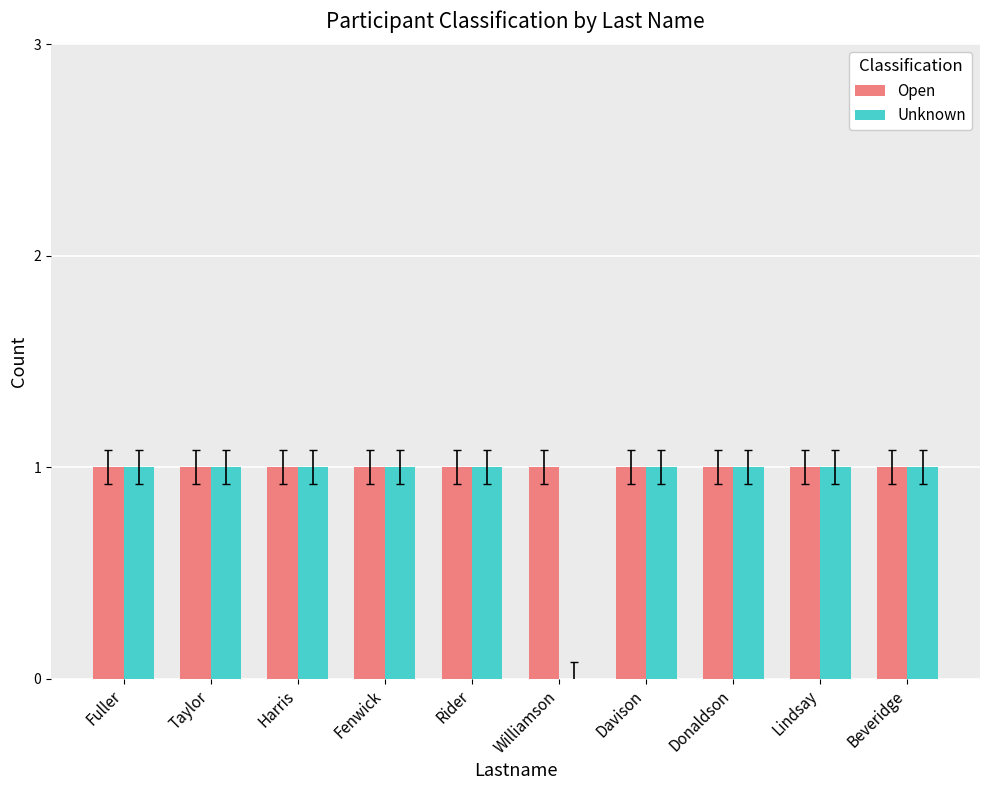

Reading right to left, extract all data points from this chart.

Open: Beveridge=1	Lindsay=1	Donaldson=1	Davison=1	Williamson=1	Rider=1	Fenwick=1	Harris=1	Taylor=1	Fuller=1
Unknown: Beveridge=1	Lindsay=1	Donaldson=1	Davison=1	Williamson=0	Rider=1	Fenwick=1	Harris=1	Taylor=1	Fuller=1